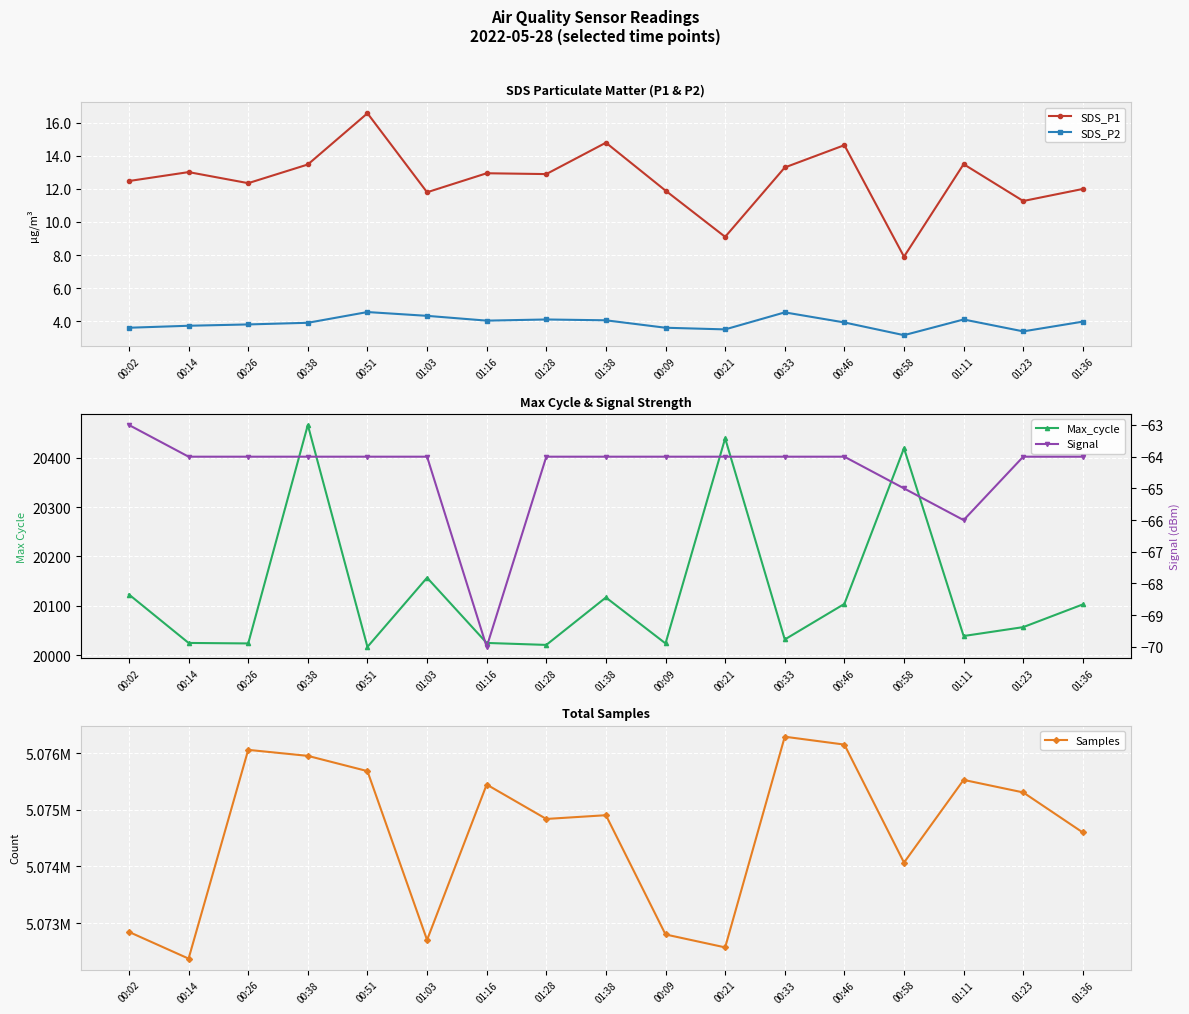

True or false: SDS_P2 has more than 0 points higher than both neighbors.

True